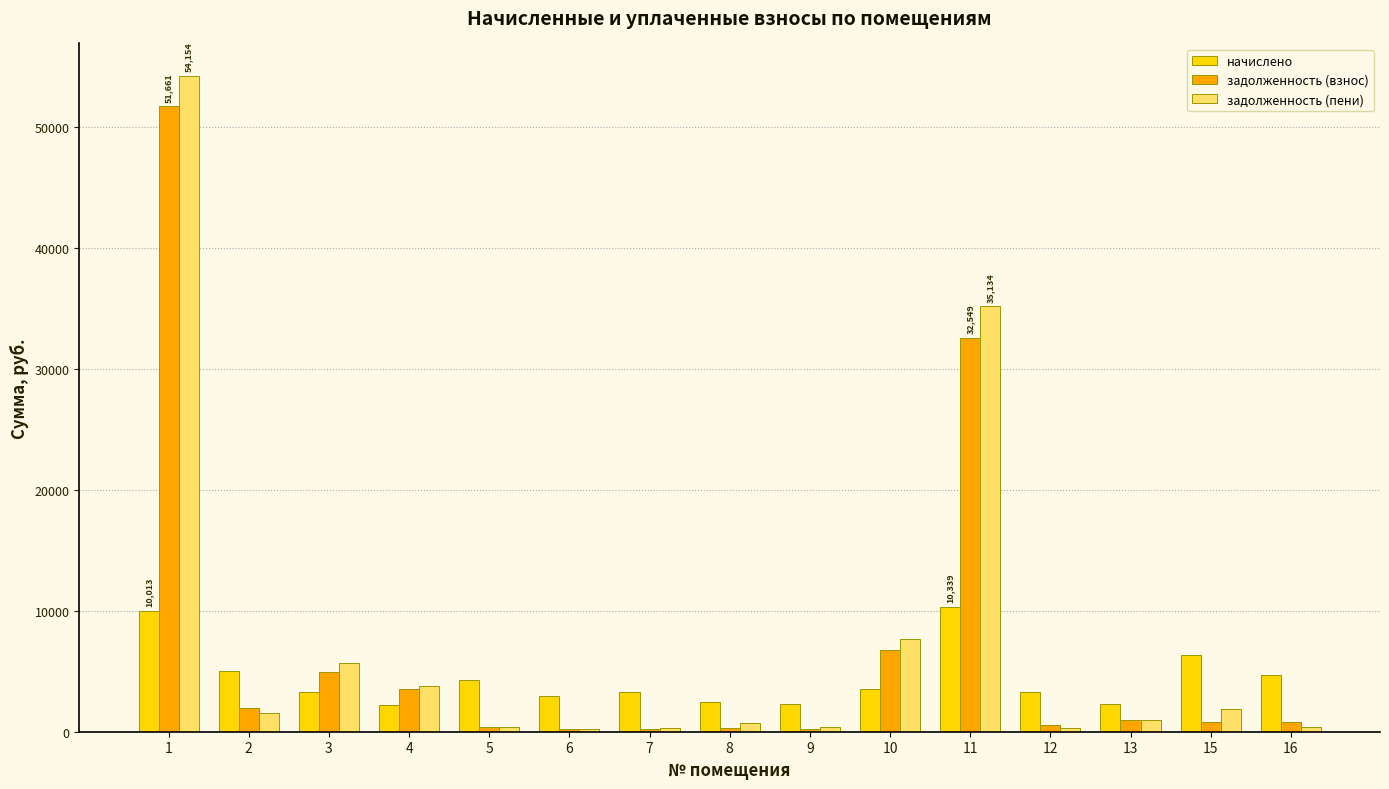

What is the value of the задолженность (взнос) bar at the 8th from the left?

305.4